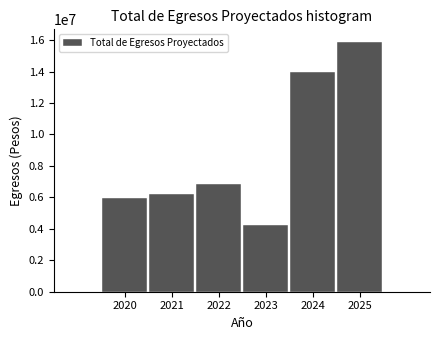

What is the greatest value displayed?

15893666.1